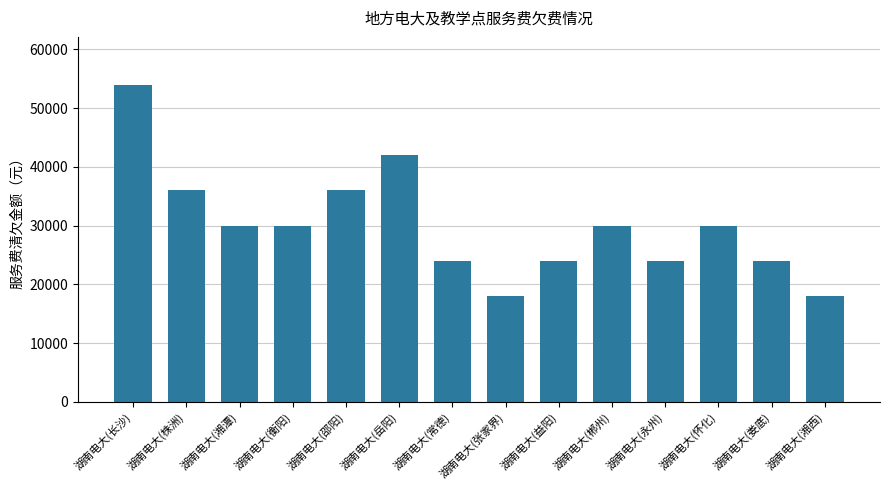

How many distinct data groups are displayed?

1